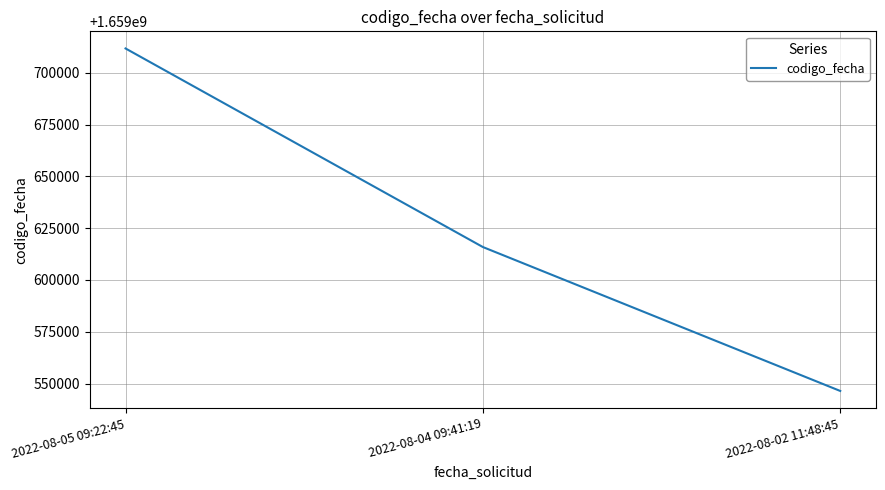

Rank the categories by value from lowest to highest.

2022-08-02 11:48:45, 2022-08-04 09:41:19, 2022-08-05 09:22:45